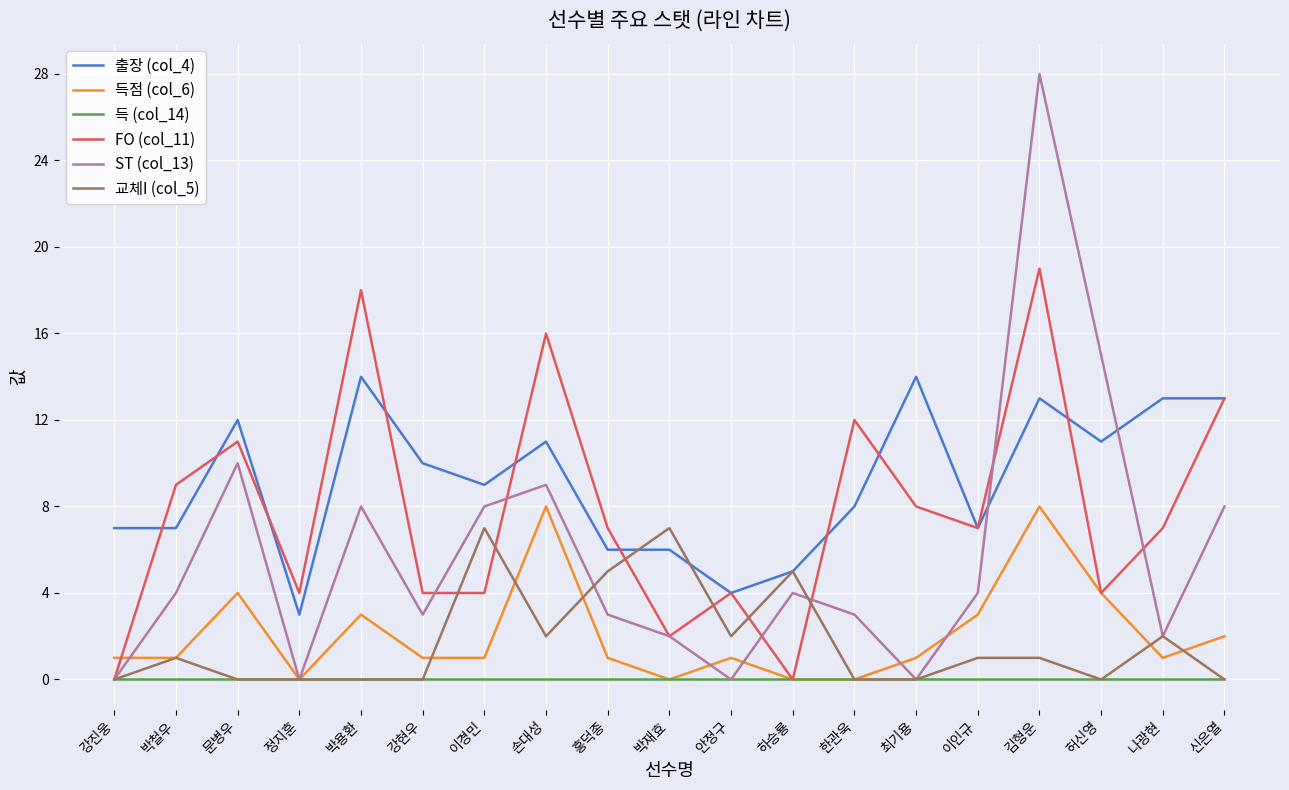

The FO (col_11) series shows -8 at 강진웅. True or false?

False